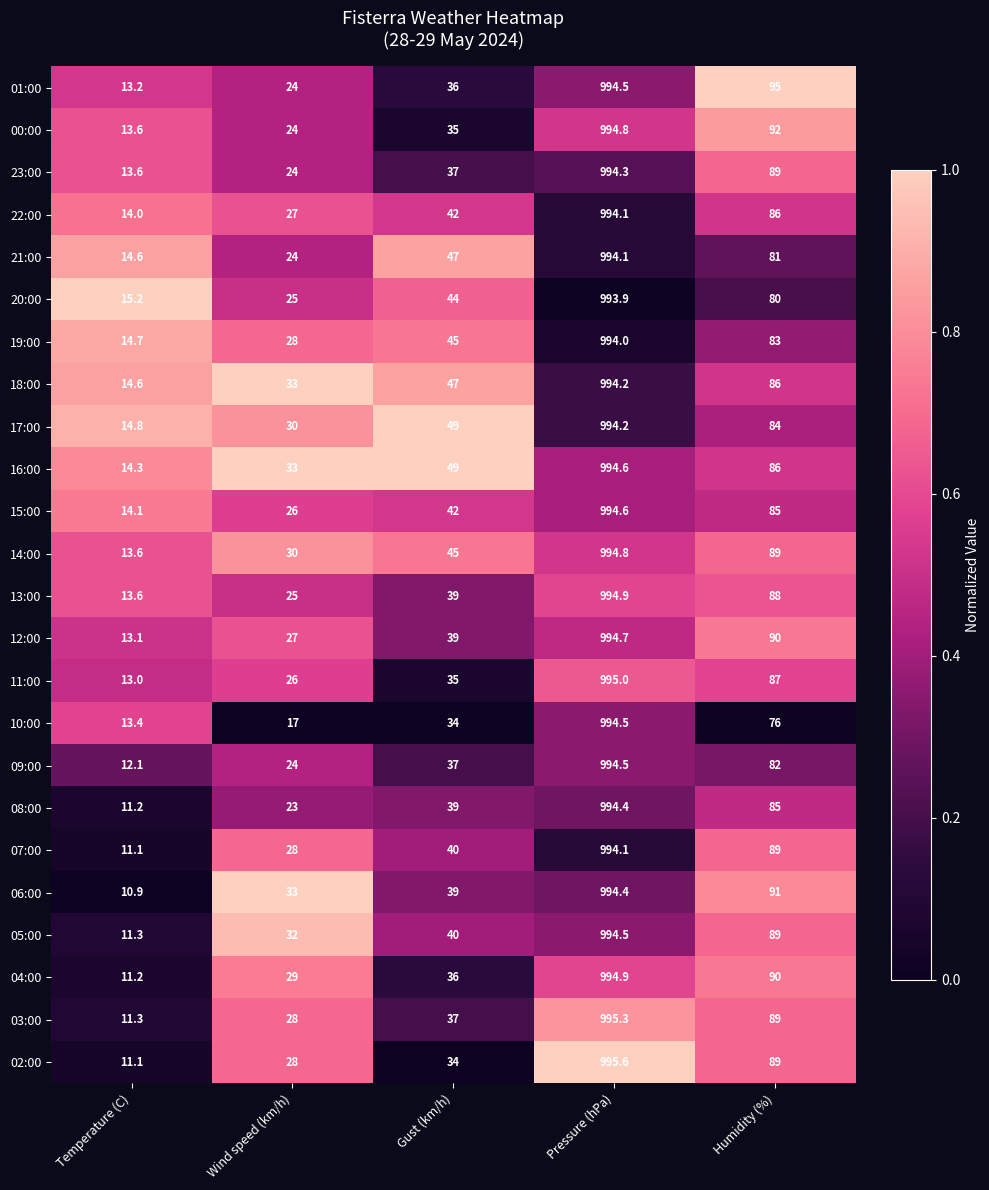

Which series has the largest total across all categories?

16:00